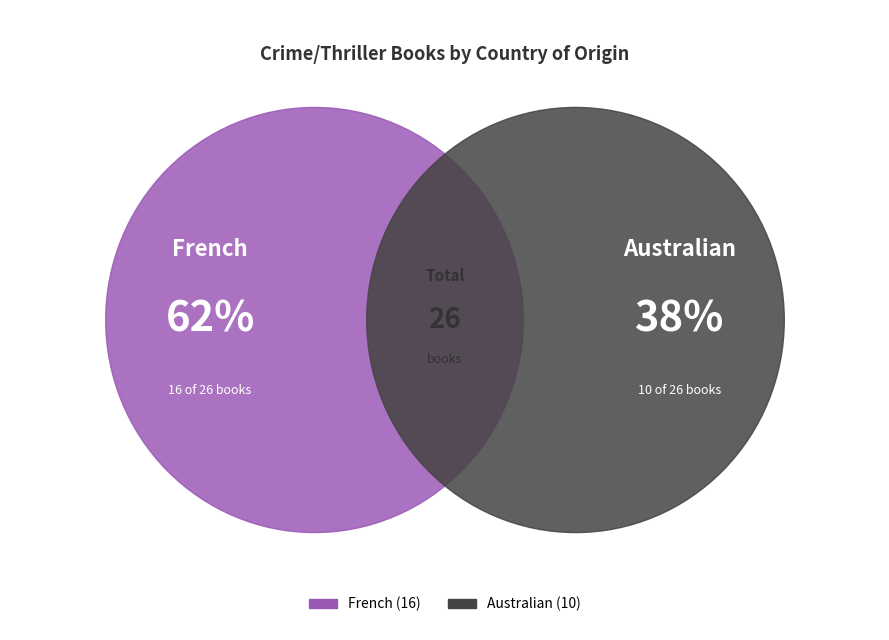

Which category has the smallest portion of the pie?

Australian